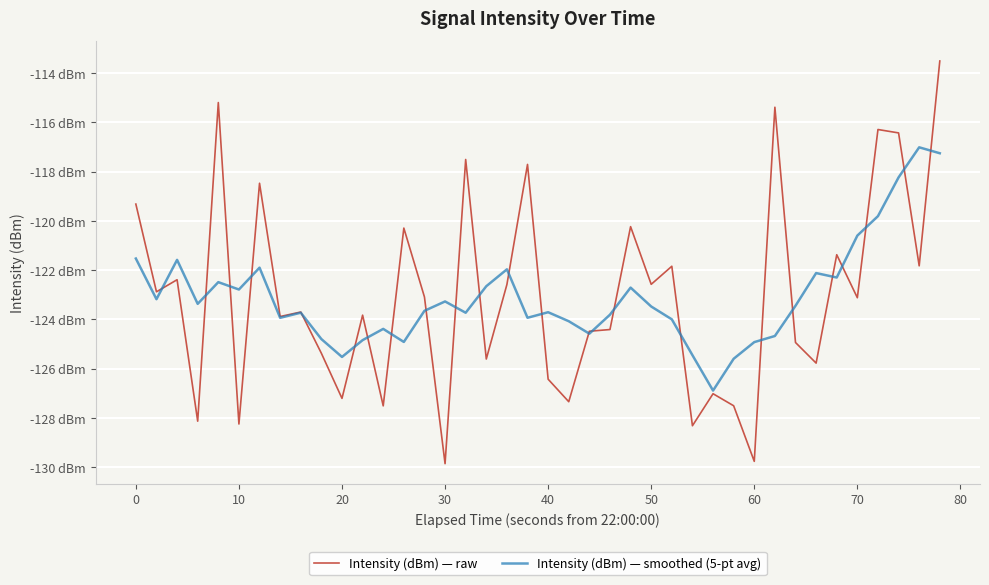

Does the chart have visible grid lines?

Yes